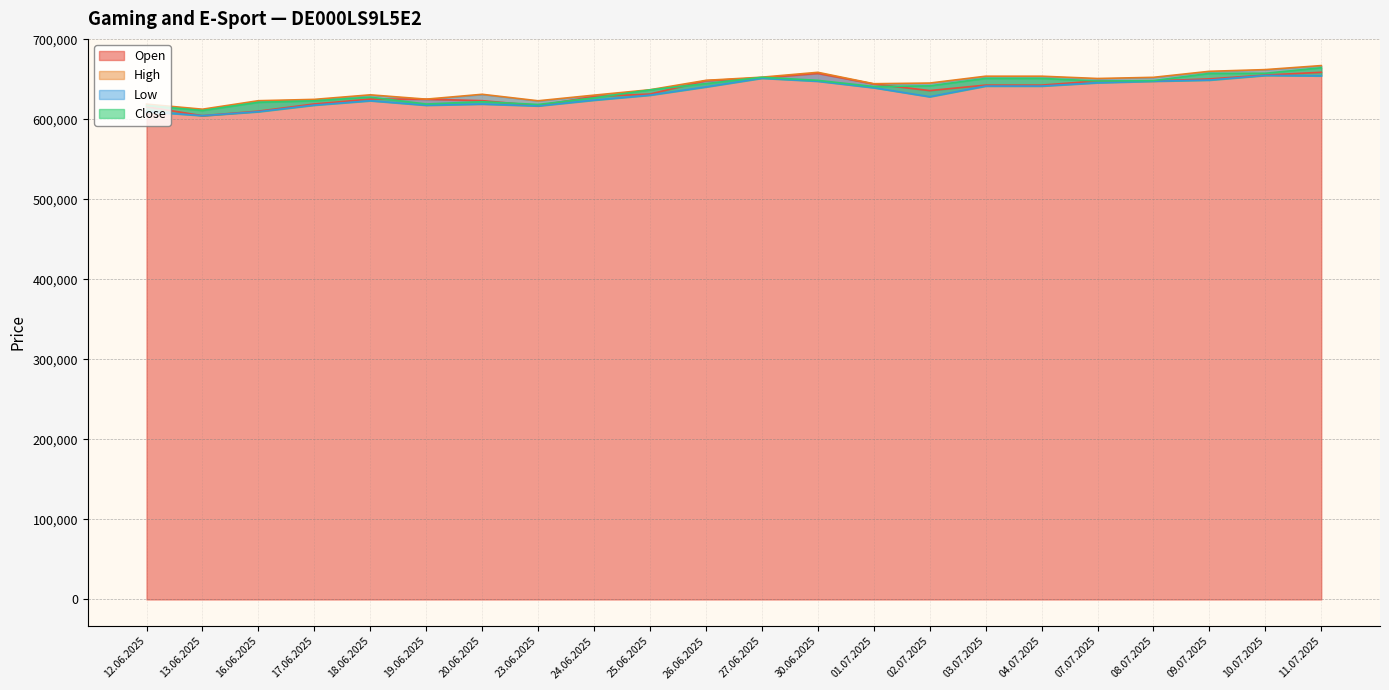

True or false: Low and Close intersect in this chart.

False